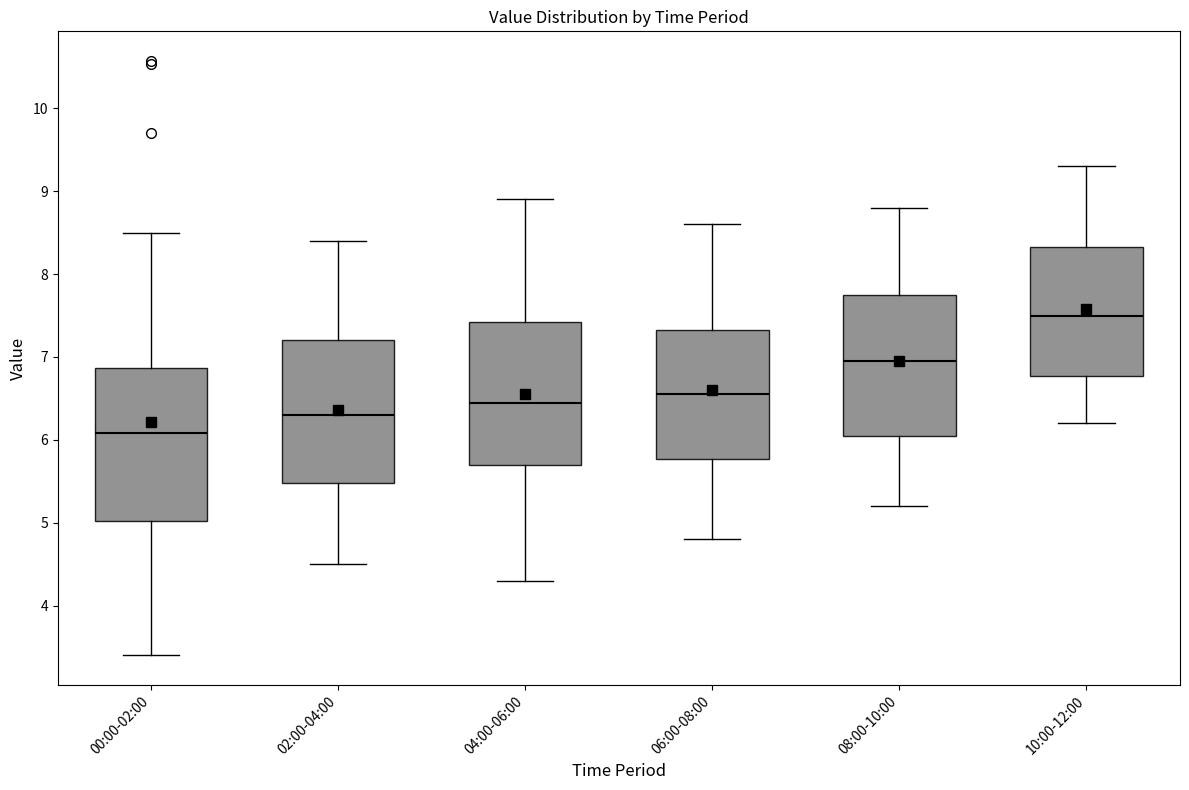

Reading left to right, read every box against the y-axis: the position of its median line, the range the box covers, and the ends of its whiskers. The values are not printed on the chart, so give them approximately, as read against the axis.

00:00-02:00: median 6.1, box 5.0 to 6.9, whiskers 3.4 to 8.5
02:00-04:00: median 6.3, box 5.5 to 7.2, whiskers 4.5 to 8.4
04:00-06:00: median 6.5, box 5.7 to 7.4, whiskers 4.3 to 8.9
06:00-08:00: median 6.6, box 5.8 to 7.3, whiskers 4.8 to 8.6
08:00-10:00: median 7.0, box 6.1 to 7.8, whiskers 5.2 to 8.8
10:00-12:00: median 7.5, box 6.8 to 8.3, whiskers 6.2 to 9.3